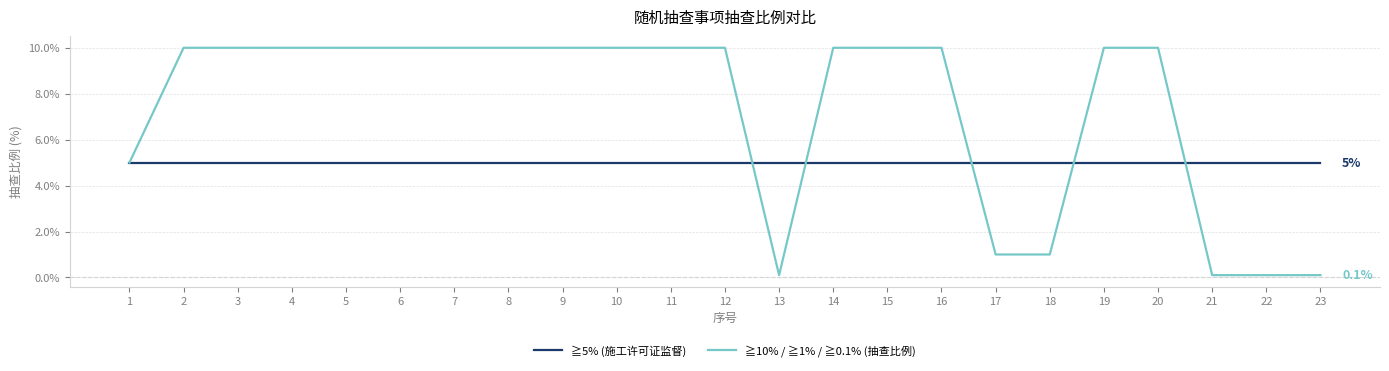

Rank the series at 9 from lowest to highest value.

≧5% (施工许可证监督), ≧10% / ≧1% / ≧0.1% (抽查比例)